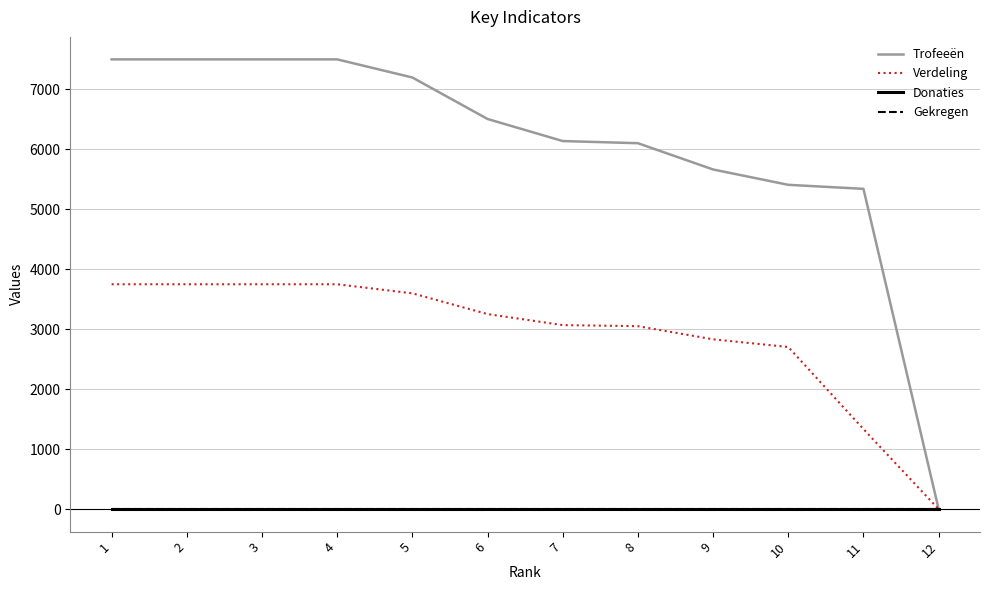

At which label does Verdeling reach its minimum?

12